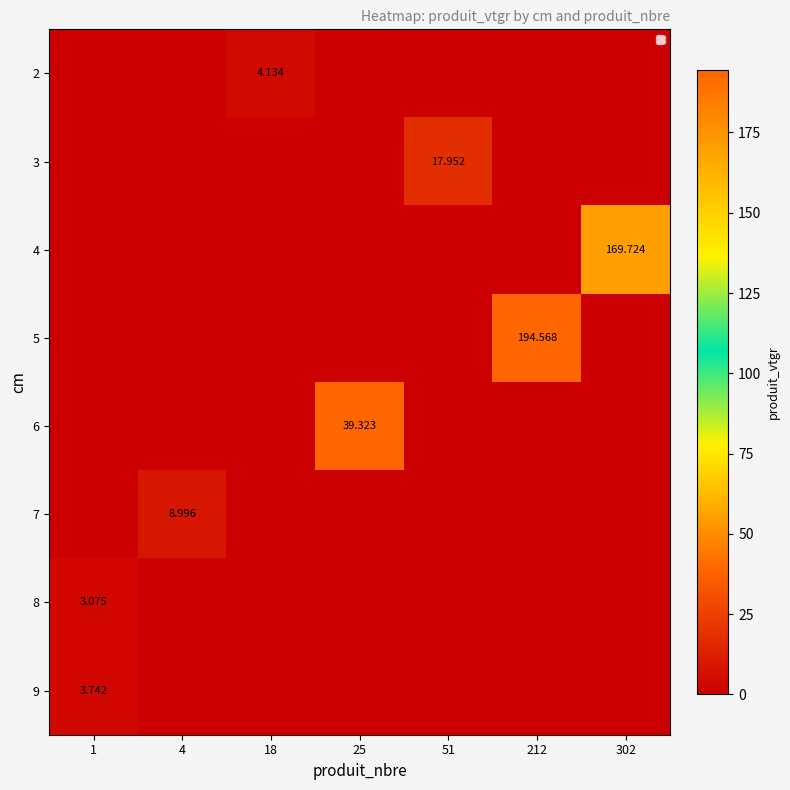

Is it true that 4 equals 105.4 at 4?

False